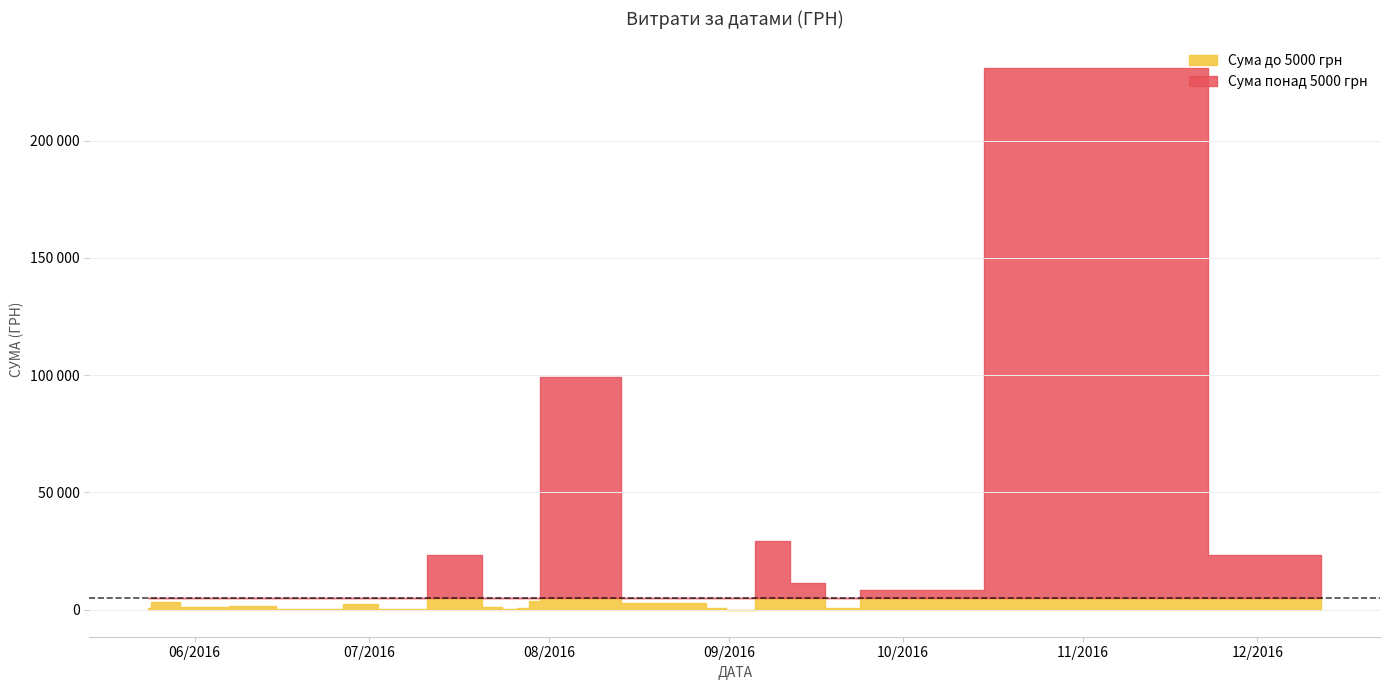

How many interior local valleys (lower than both neighbors) does the data have?

13